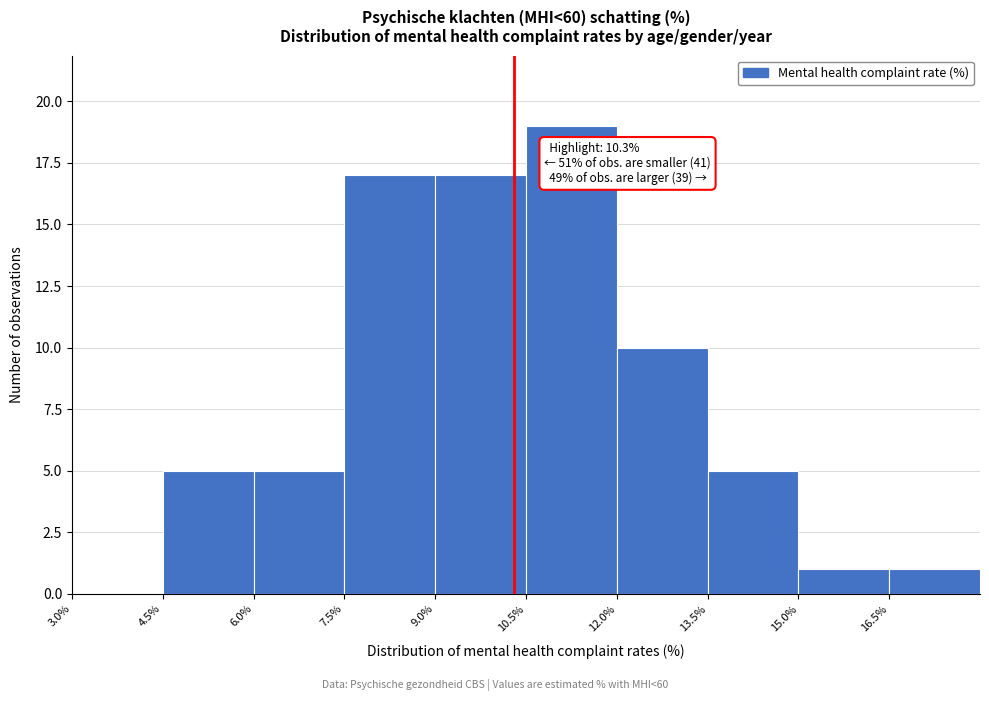

Which range on the x-axis has the tallest bar?

10.5 to 12.0